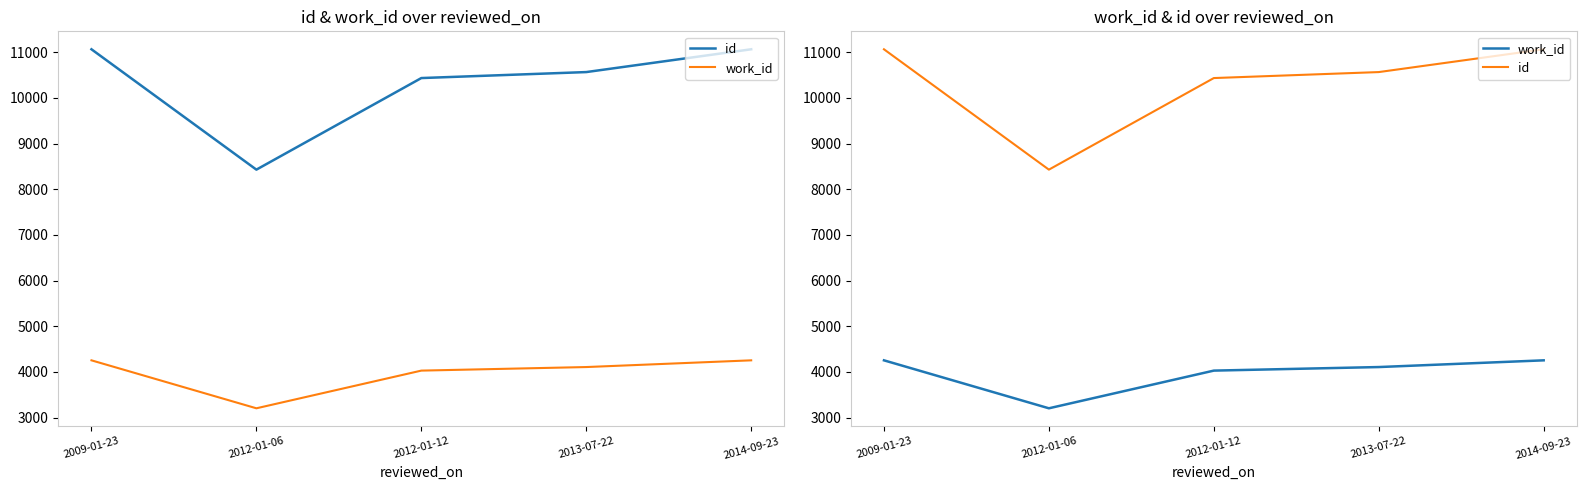

Reading left to right, extract all data points from this chart.

id: 2009-01-23=11063	2012-01-06=8428	2012-01-12=10433	2013-07-22=10564	2014-09-23=11063
work_id: 2009-01-23=4253	2012-01-06=3203	2012-01-12=4028	2013-07-22=4106	2014-09-23=4253